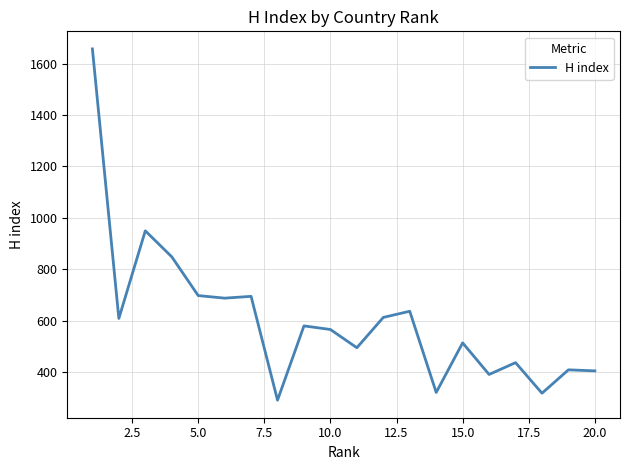

What is the minimum value shown in the chart?

290